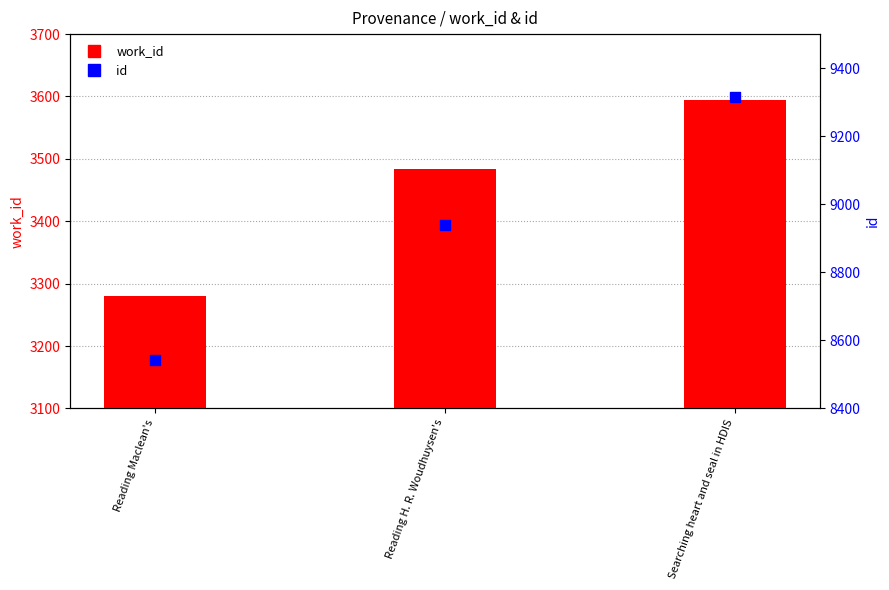

At which category is the sum across all series the highest?

Searching heart and seal in HDIS